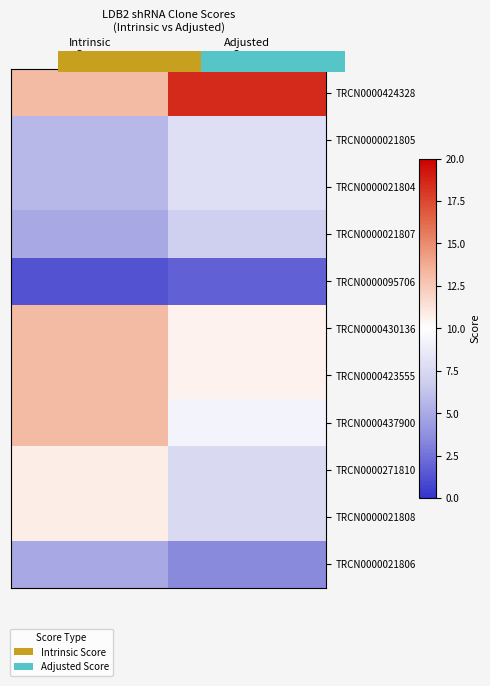

Count the number of data series in this chart.

11